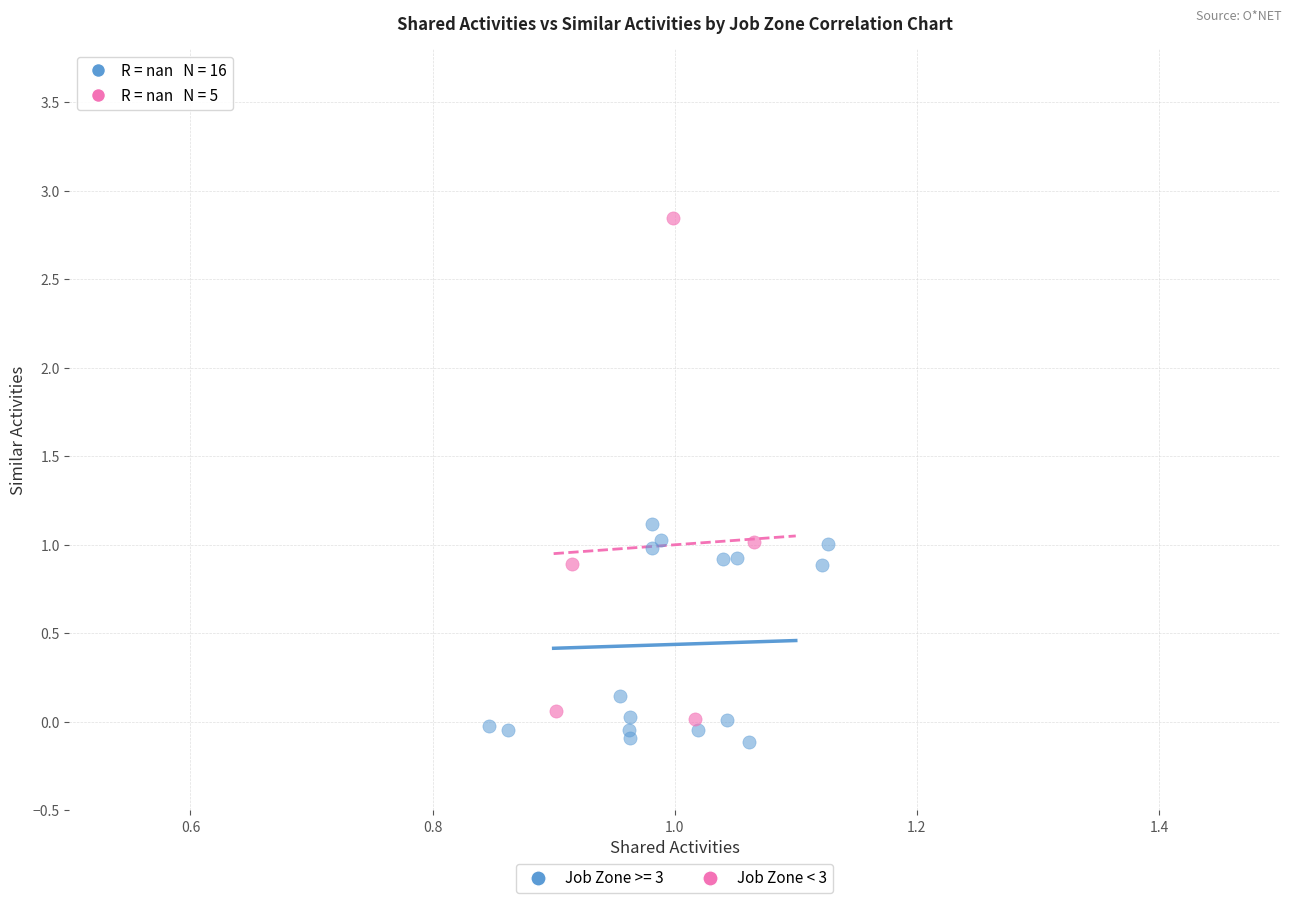

Which series contains the highest Y value?

Job Zone < 3